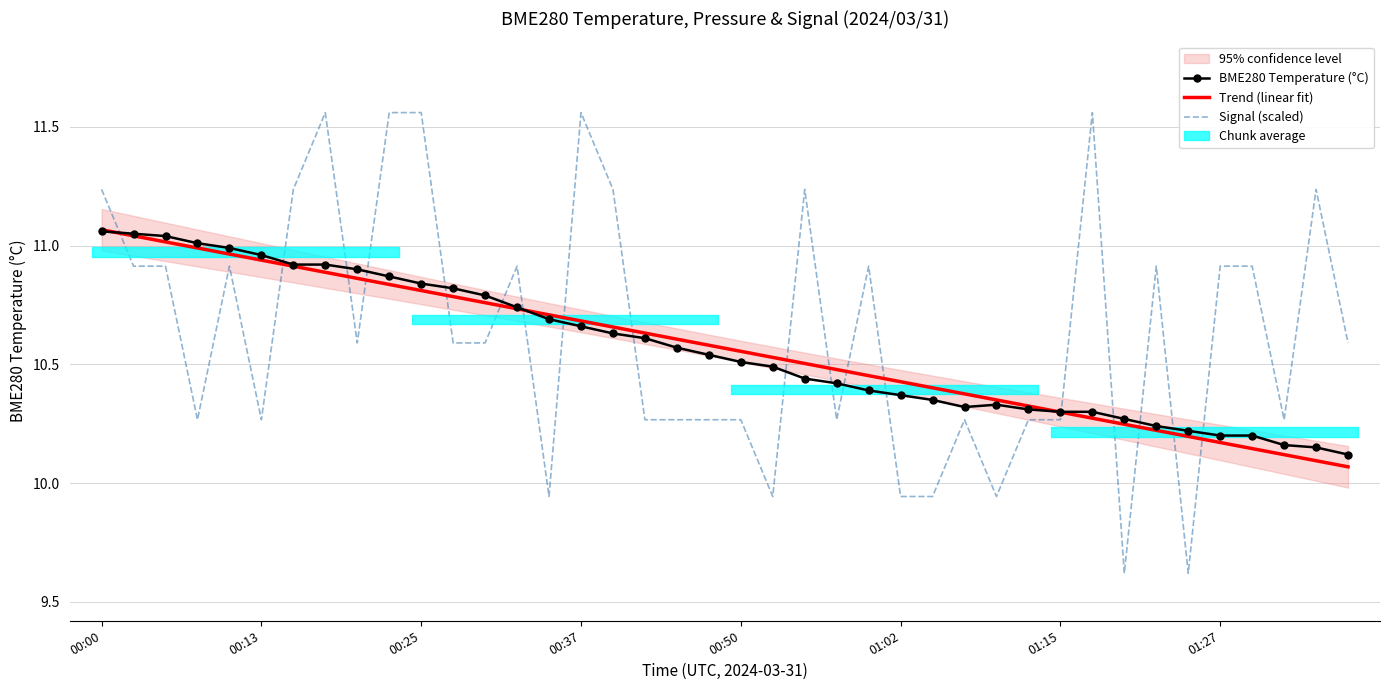

True or false: Signal (scaled) and Trend (linear fit) cross at least once.

True